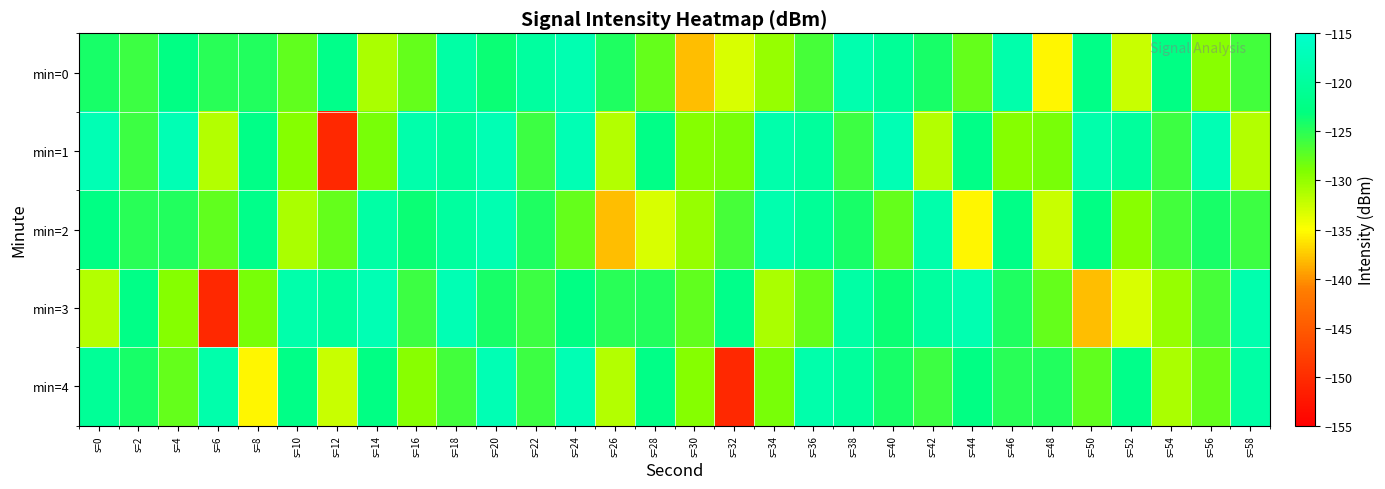

Between s=30 and s=50, which series saw the biggest shift?

min=0